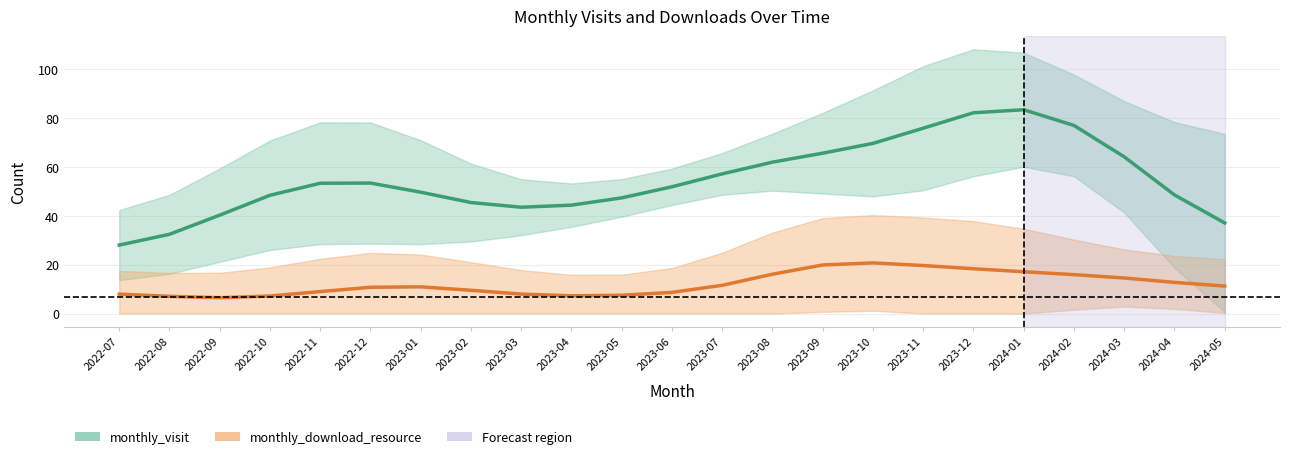

True or false: monthly_download_resource has a value of 10.4 at 2023-05.

False